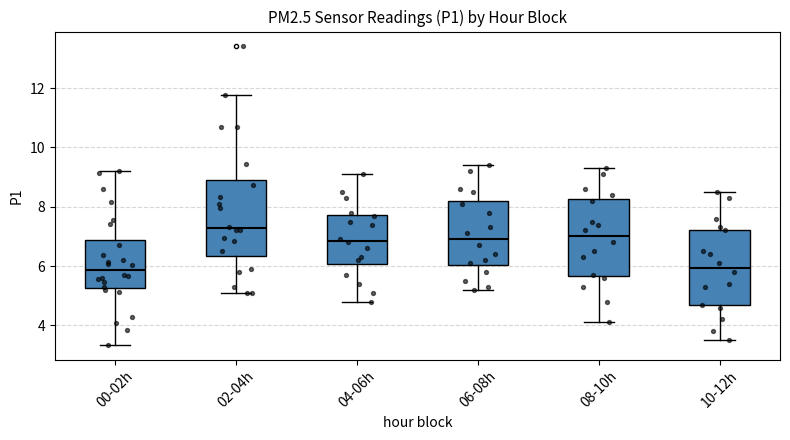

Where does the median line of the box for 04-06h sit on the y-axis? The values are not printed on the chart, so give them approximately, as read against the axis.

6.8